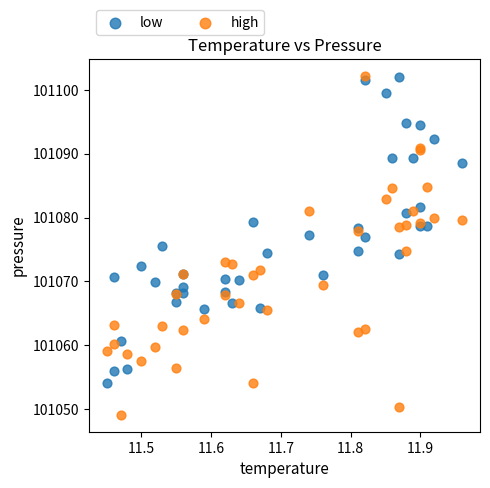

Which series contains the lowest Y value?

high